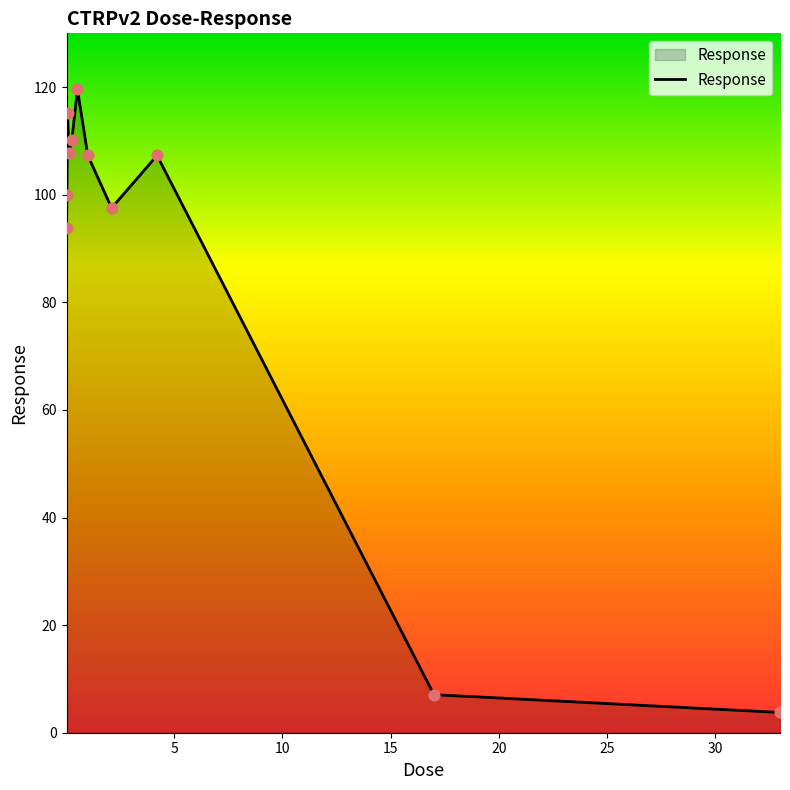

What is the minimum value shown in the chart?

3.8